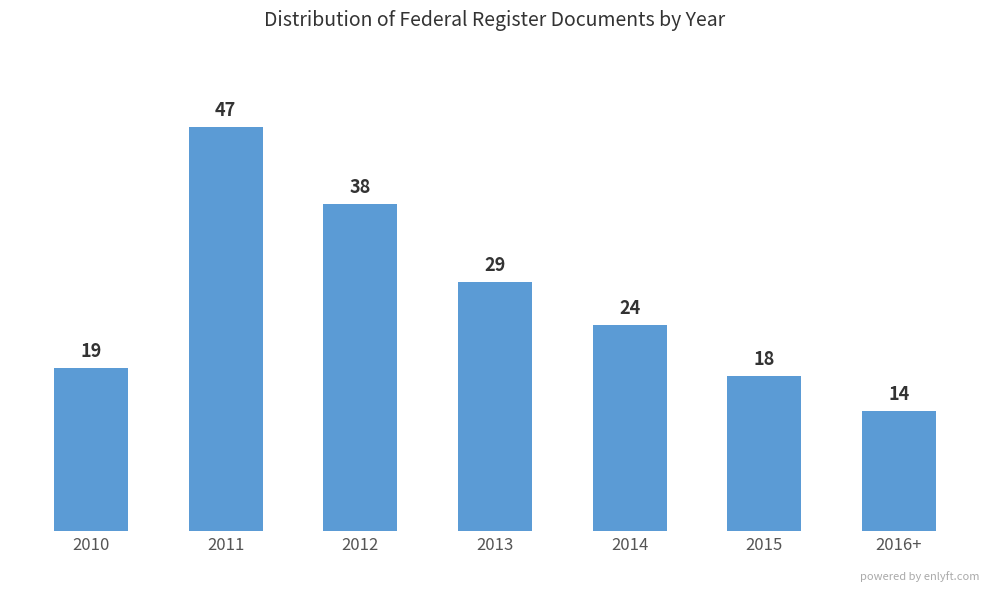

List the labels in order of value, largest first.

2011, 2012, 2013, 2014, 2010, 2015, 2016+